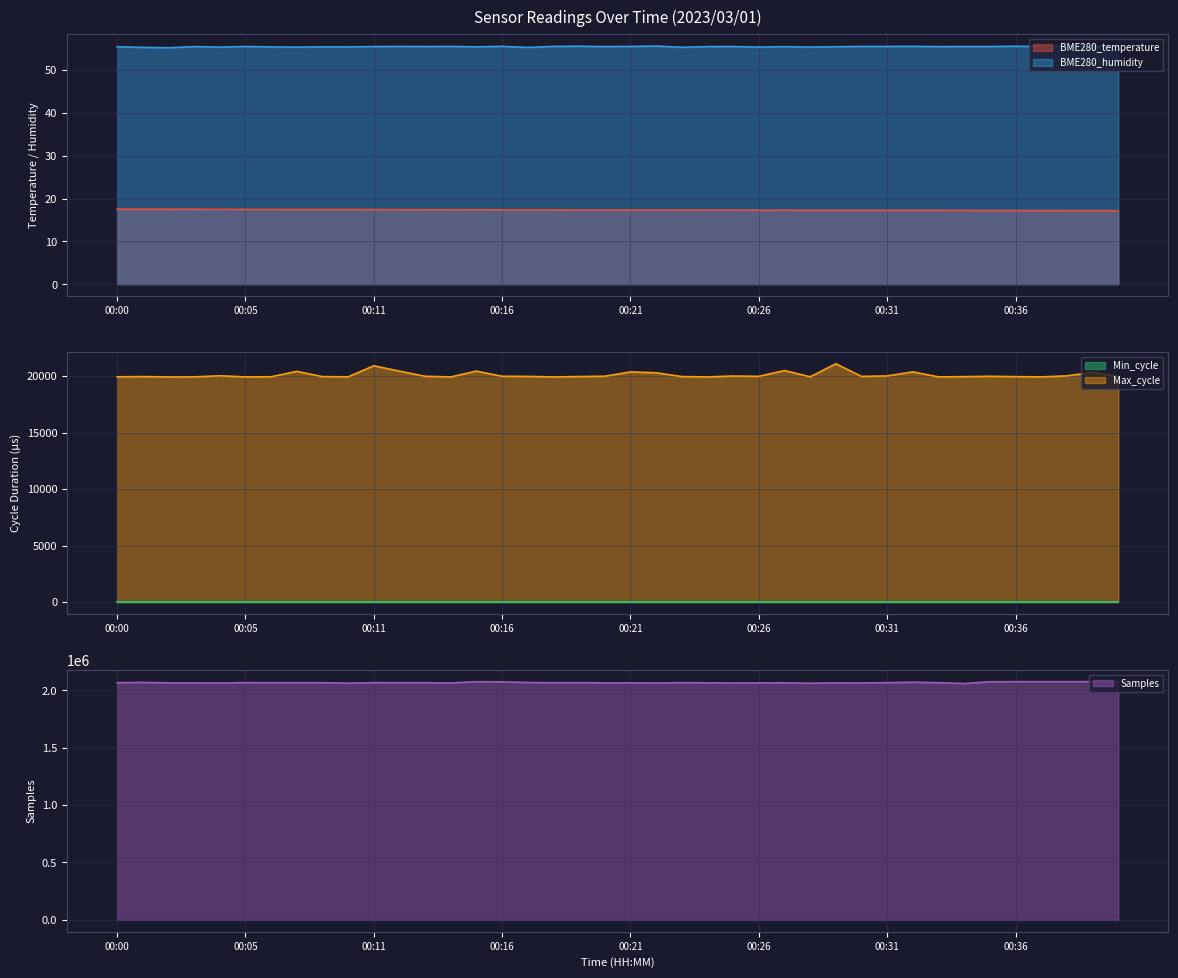

What is the minimum value for BME280_humidity?

55.2